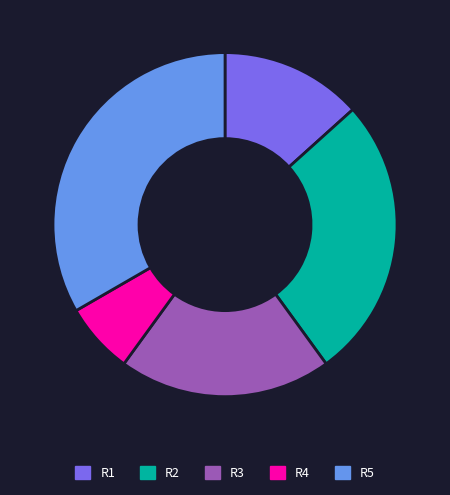

Does any single category account for the majority?

No